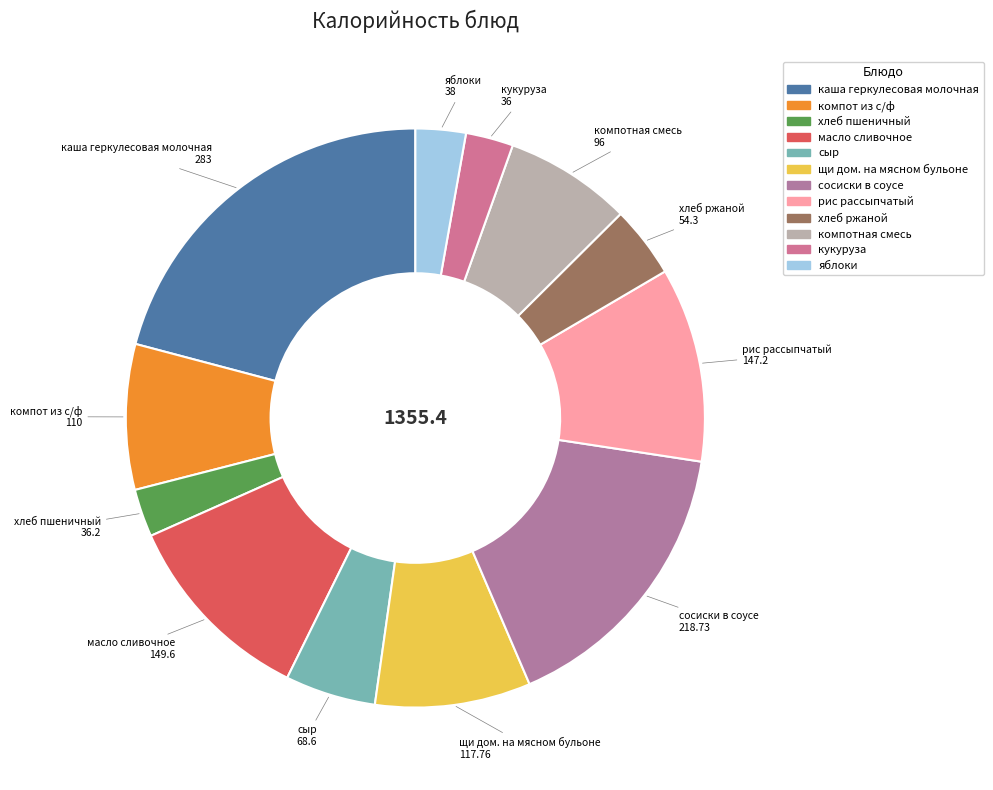

Is there a majority slice in this chart?

No